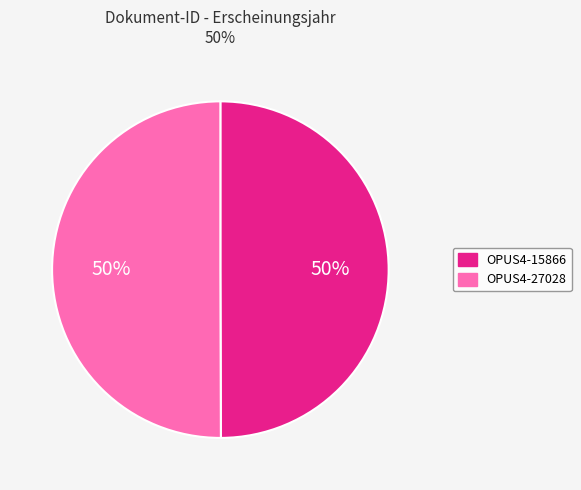

The OPUS4-27028 slice represents 55% of the pie. True or false?

False